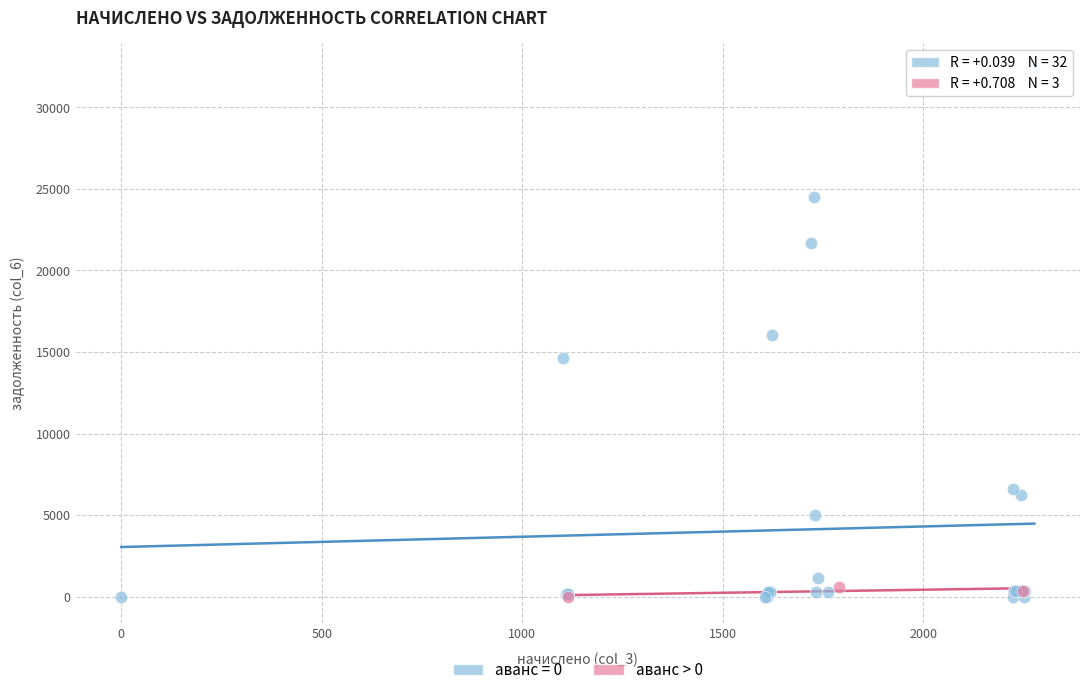

Which series reaches the maximum Y coordinate?

аванс = 0